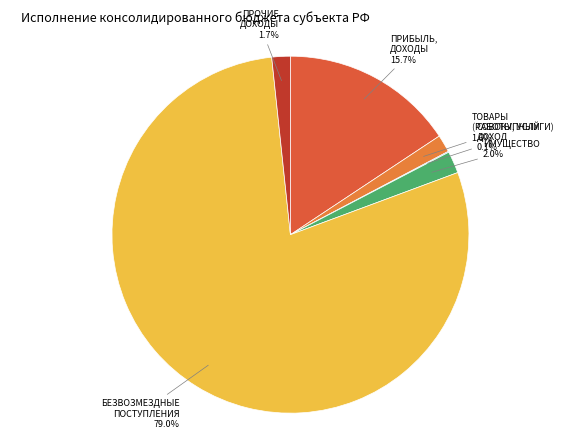

What is the smallest slice in the pie chart?

НАЛОГИ НА СОВОКУПНЫЙ ДОХОД